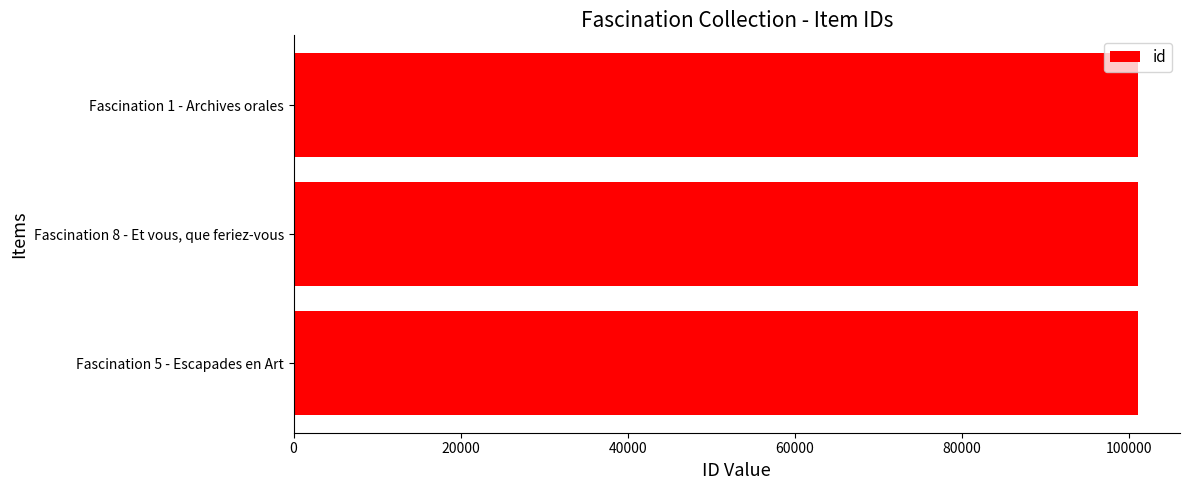

Is it true that the value at Fascination 8 - Et vous, que feriez-vous is 23155?

False